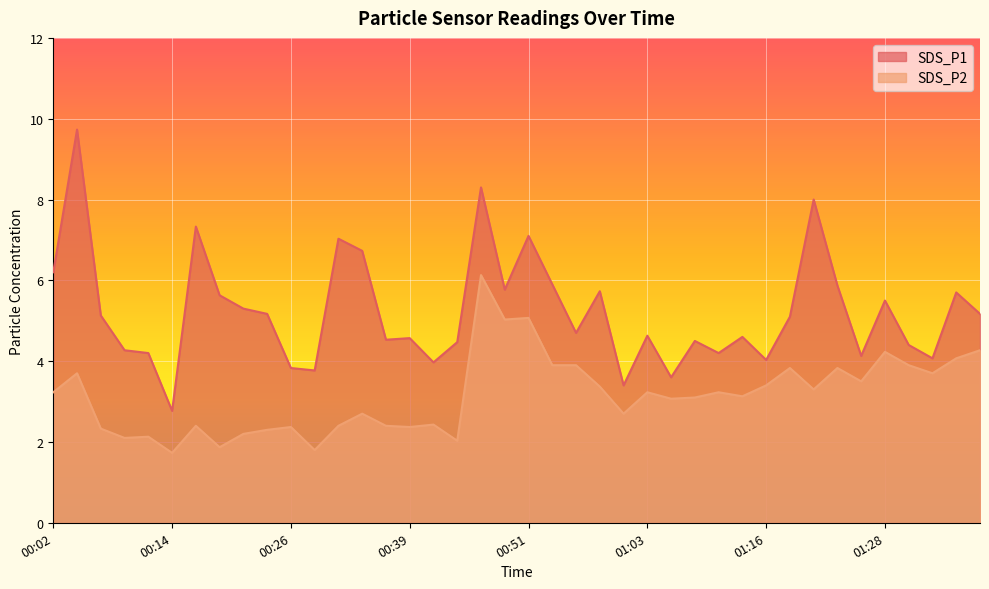

What value does the SDS_P1 series have at 01:31?

4.4